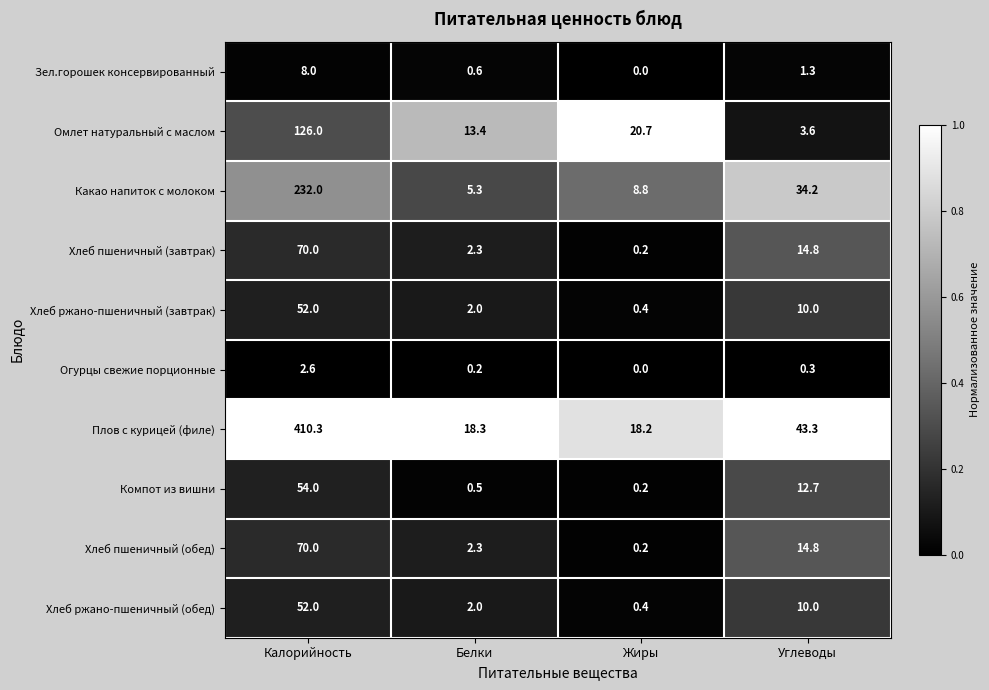

The Хлеб пшеничный (обед) series shows 46.5 at Калорийность. True or false?

False